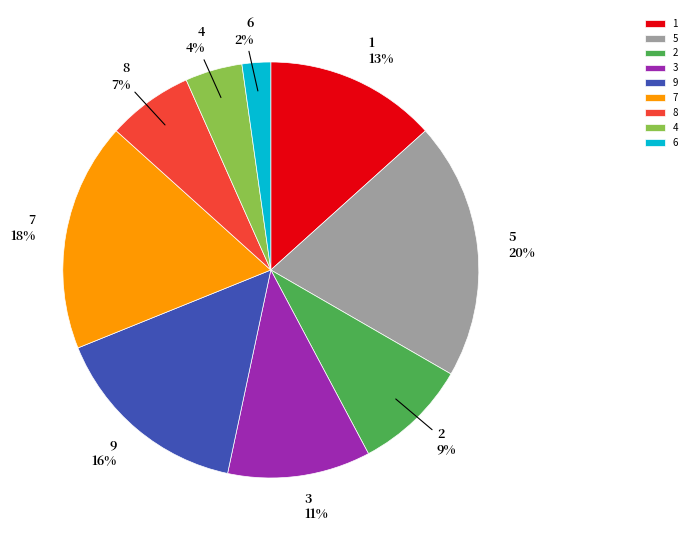

Between 4 and 9, which is larger?

9